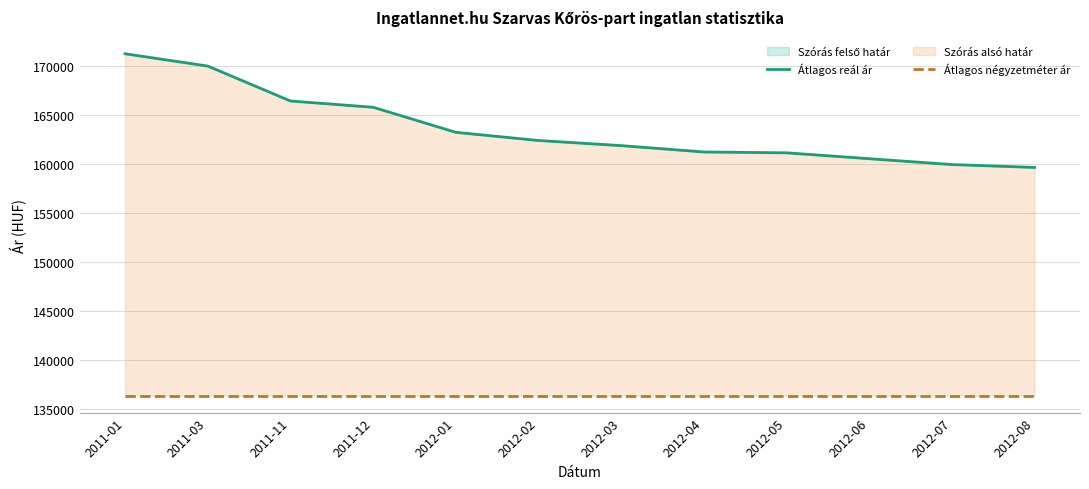

Rank the series by their average value, from lowest to highest.

Átlagos négyzetméter ár, Átlagos reál ár